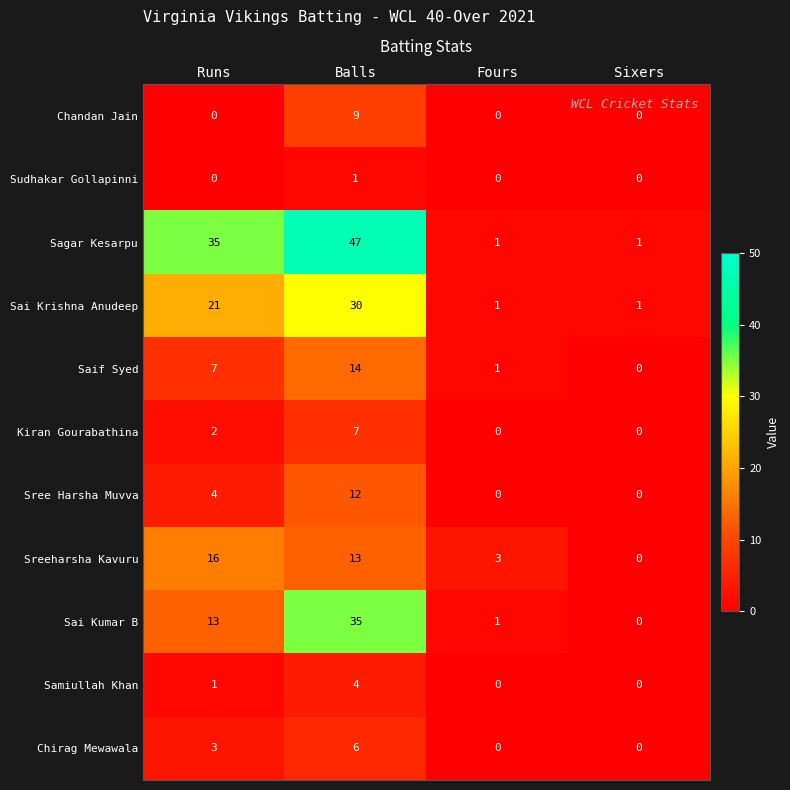

At how many categories does at least one series exceed 6?

2